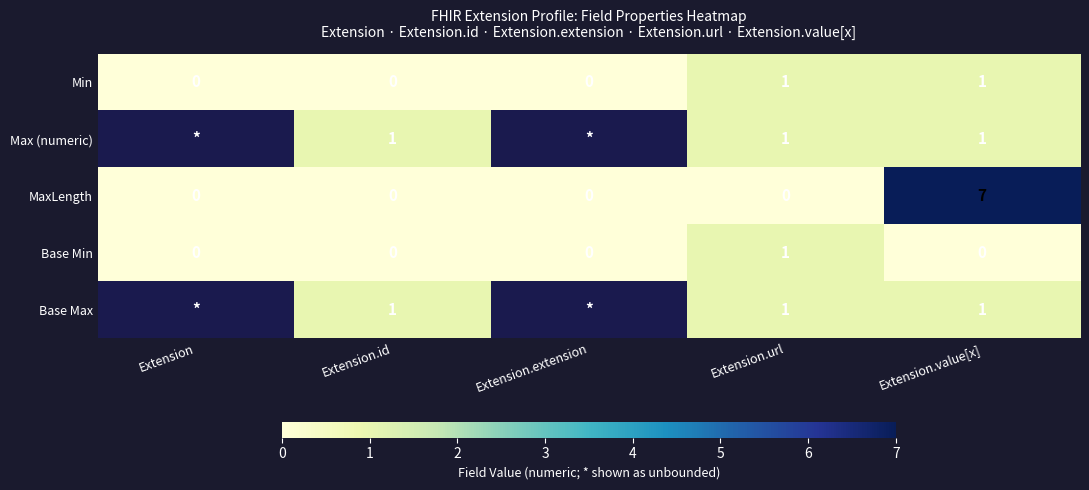

What is the difference between the highest and lowest values at Extension.value[x]?

7